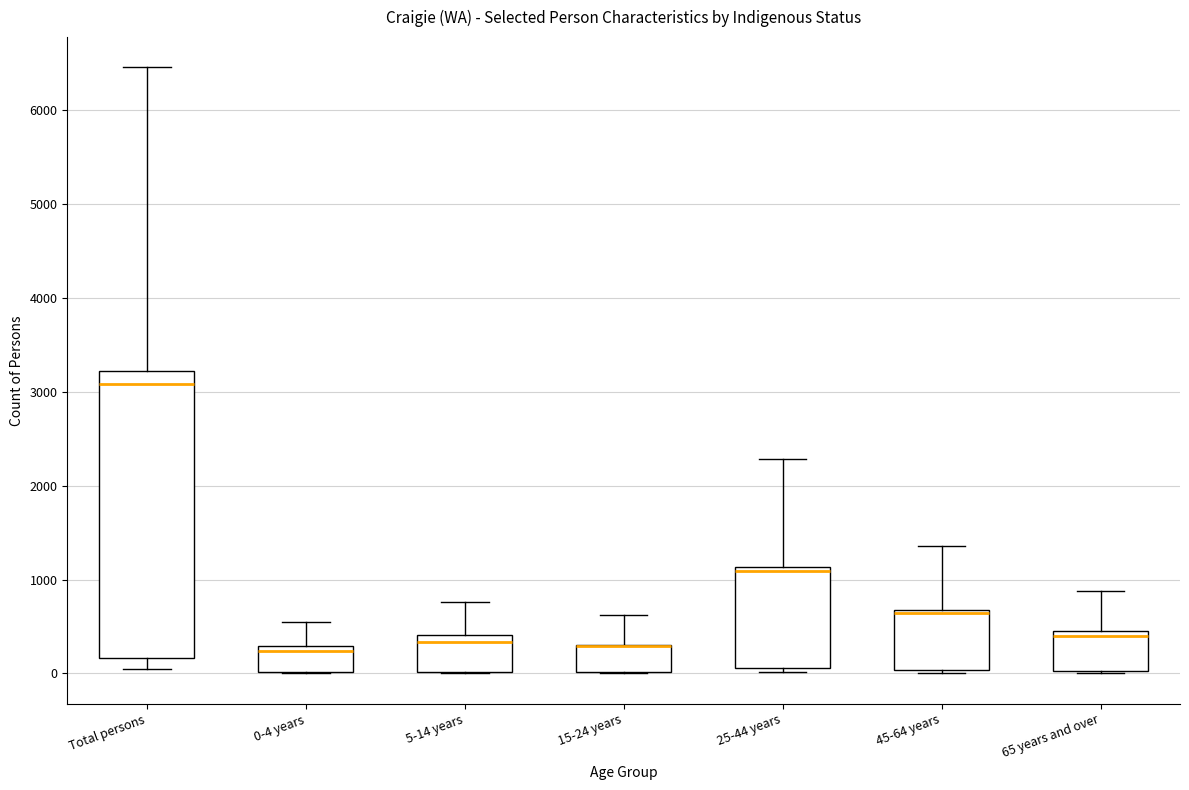

Comparing the boxes themselves (not the whiskers), which one is the tallest?

Total persons